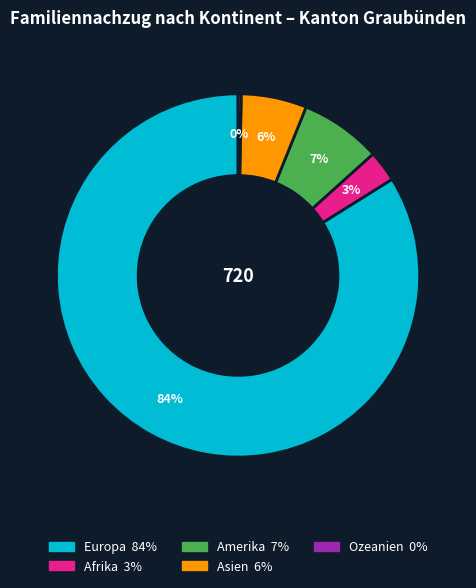

What is the largest slice in the pie chart?

Europa